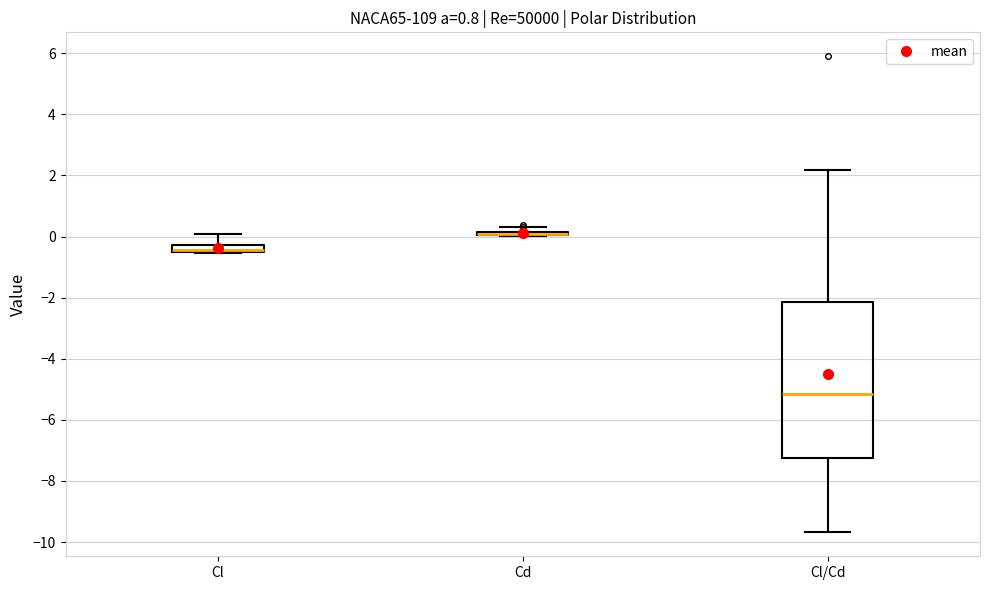

Where does the lower whisker of the box for Cl/Cd end on the y-axis? The values are not printed on the chart, so give them approximately, as read against the axis.

-9.6